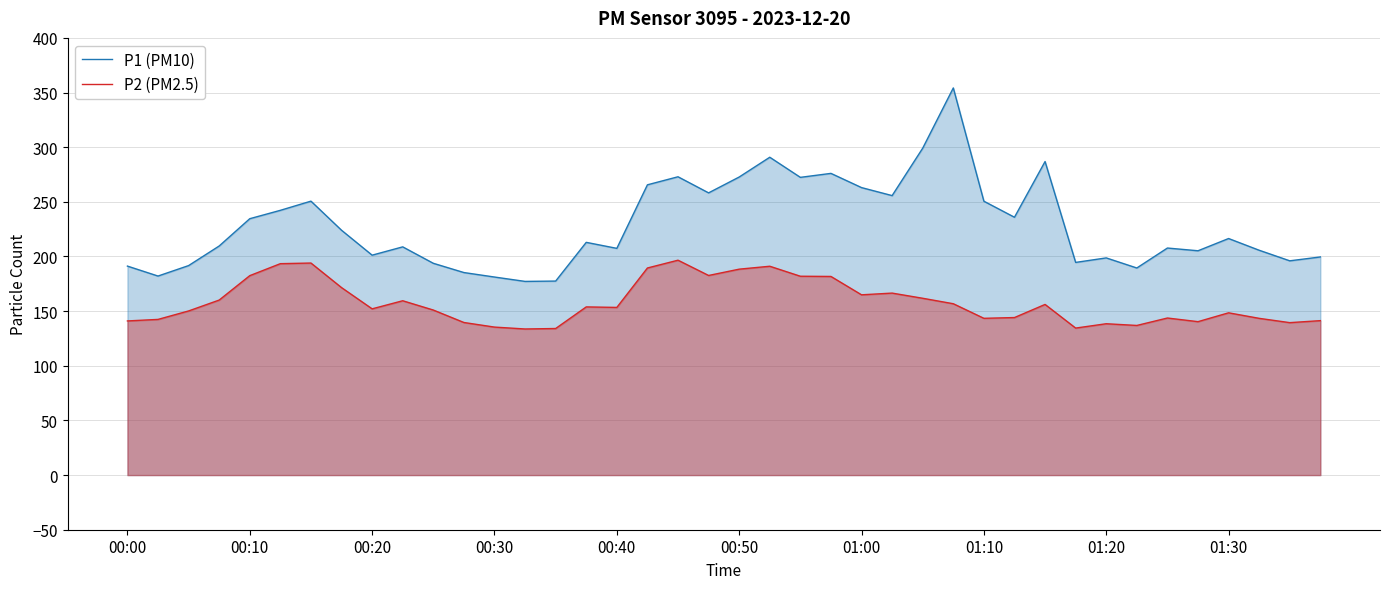

What is the difference between the maximum and second lowest values in the P2 (PM2.5) series?

62.5